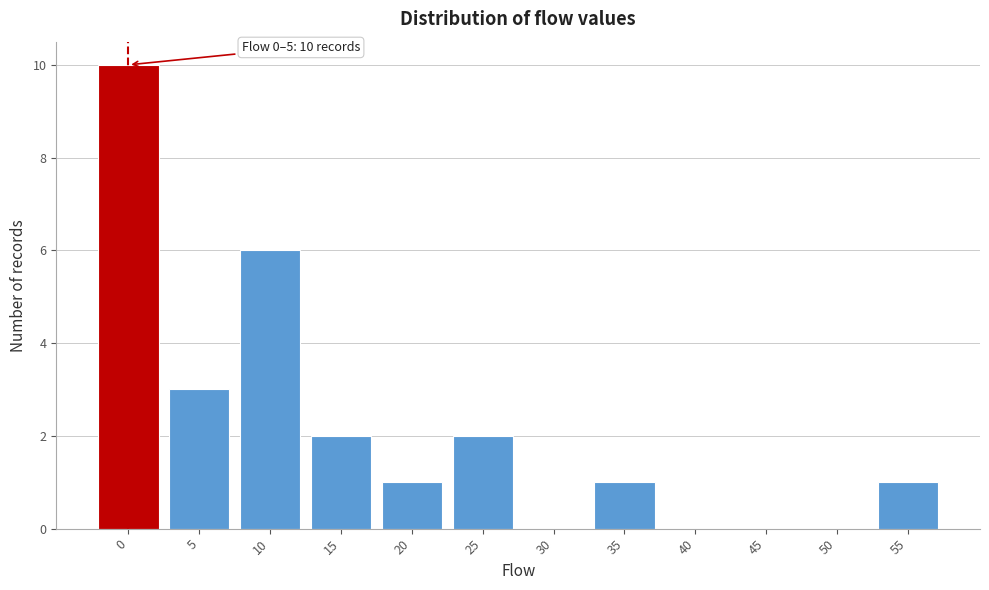

Reading left to right, what are all the values shown in this chart?

0=10	5=3	10=6	15=2	20=1	25=2	30=0	35=1	40=0	45=0	50=0	55=1